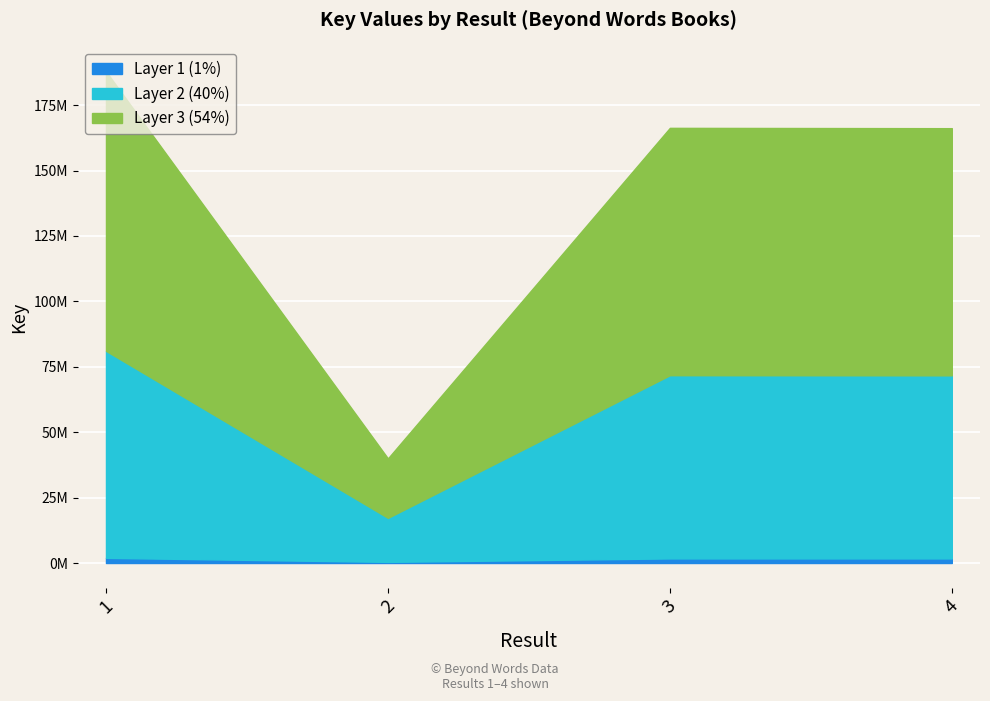

What is the average value?

1474790.7